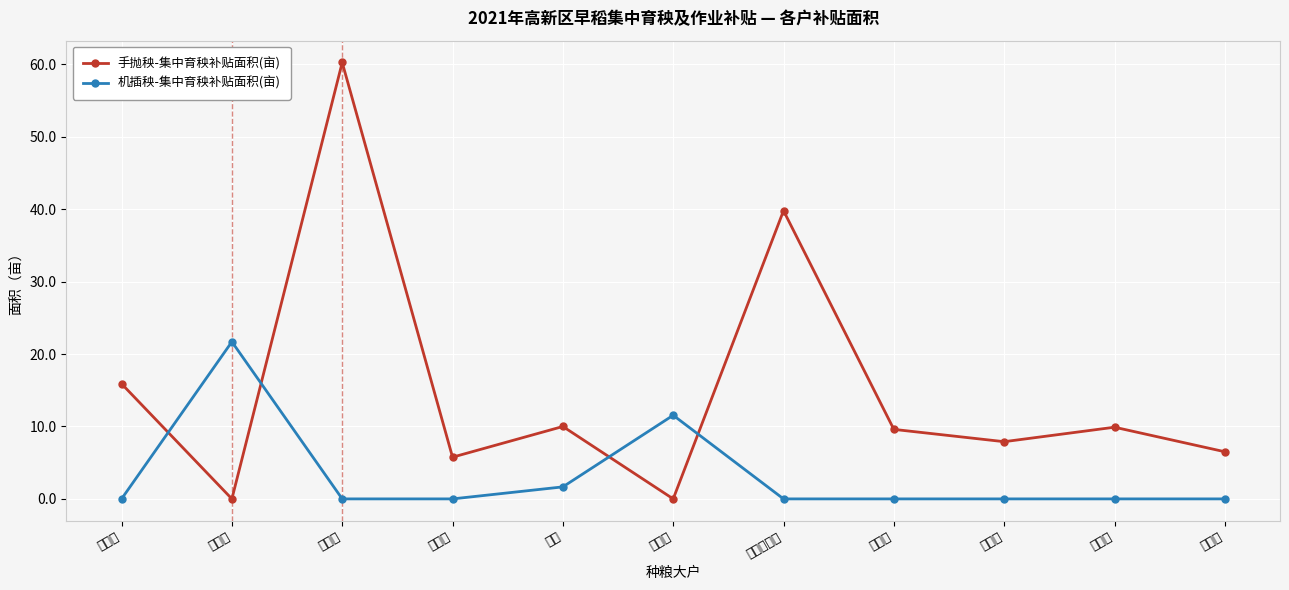

Reading left to right, list all the values displayed in this chart.

手抛秧-集中育秧补贴面积(亩): 15.9	0.0	60.3	5.8	10.0	0.0	39.8	9.6	7.9	9.9	6.5
机插秧-集中育秧补贴面积(亩): 0.0	21.7	0.0	0.0	1.7	11.6	0.0	0.0	0.0	0.0	0.0